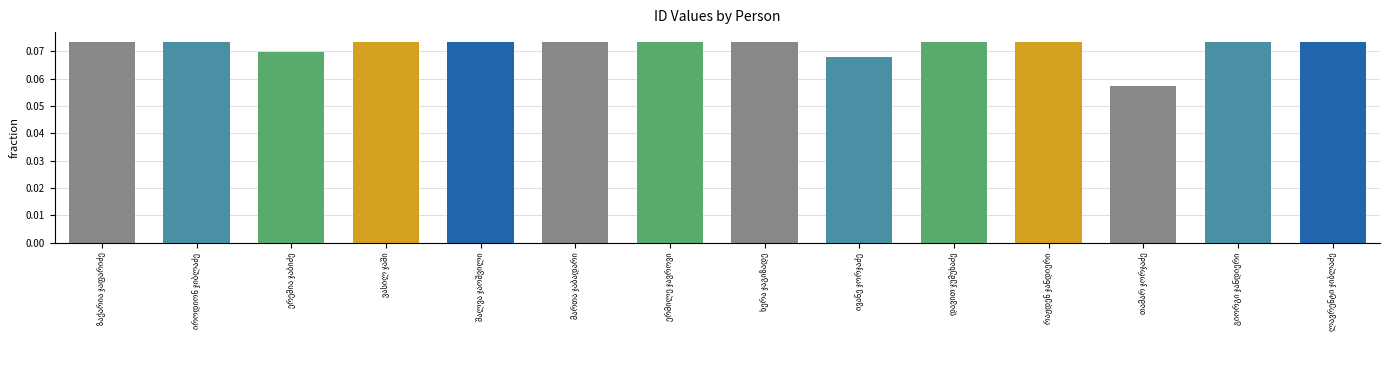

Count the values in the range 0 to 1.

14